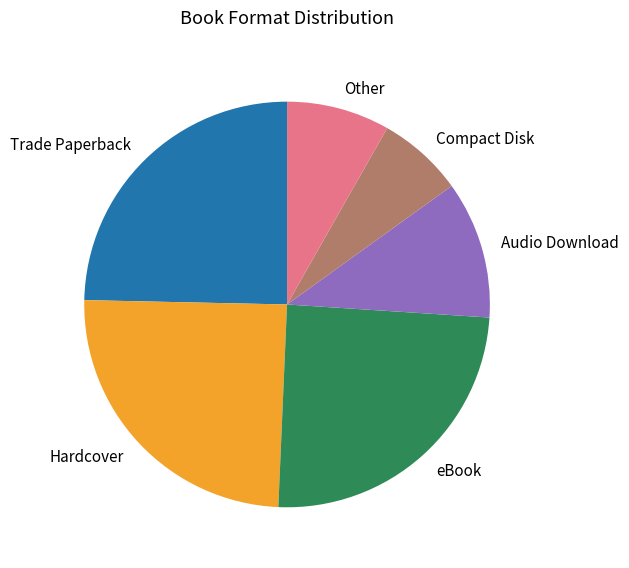

How many segments does this pie chart have?

6